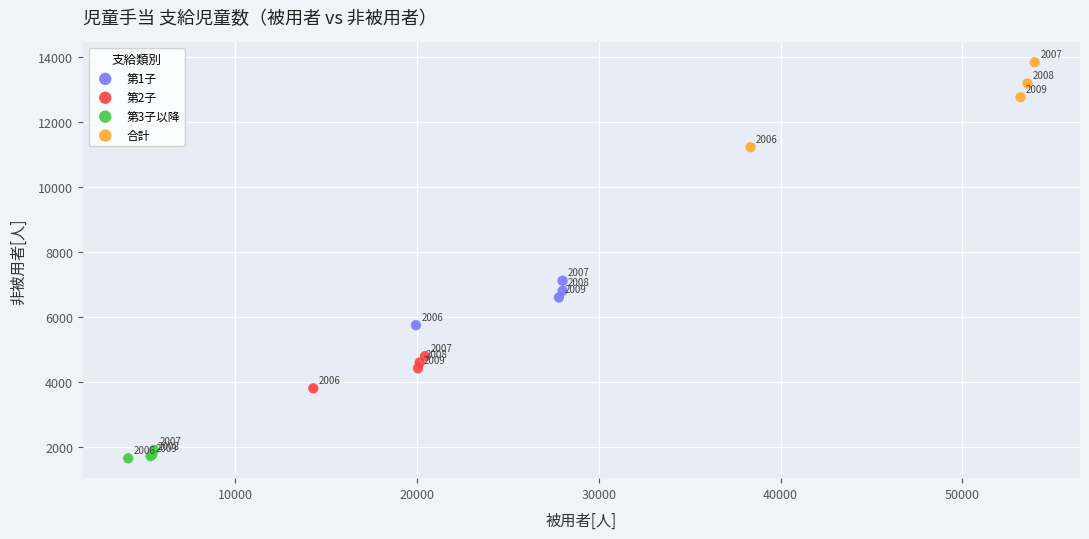

Which series contains the lowest Y value?

第3子以降